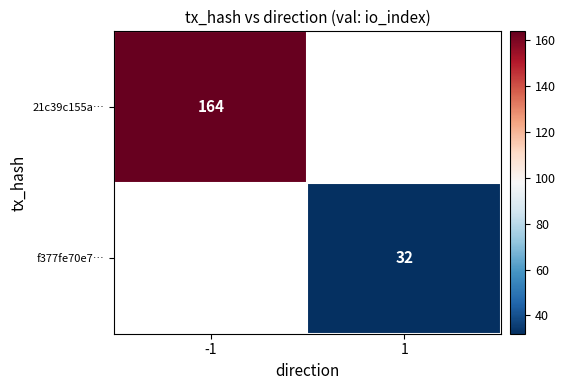

The 21c39c155a… series shows 164 at -1. True or false?

True